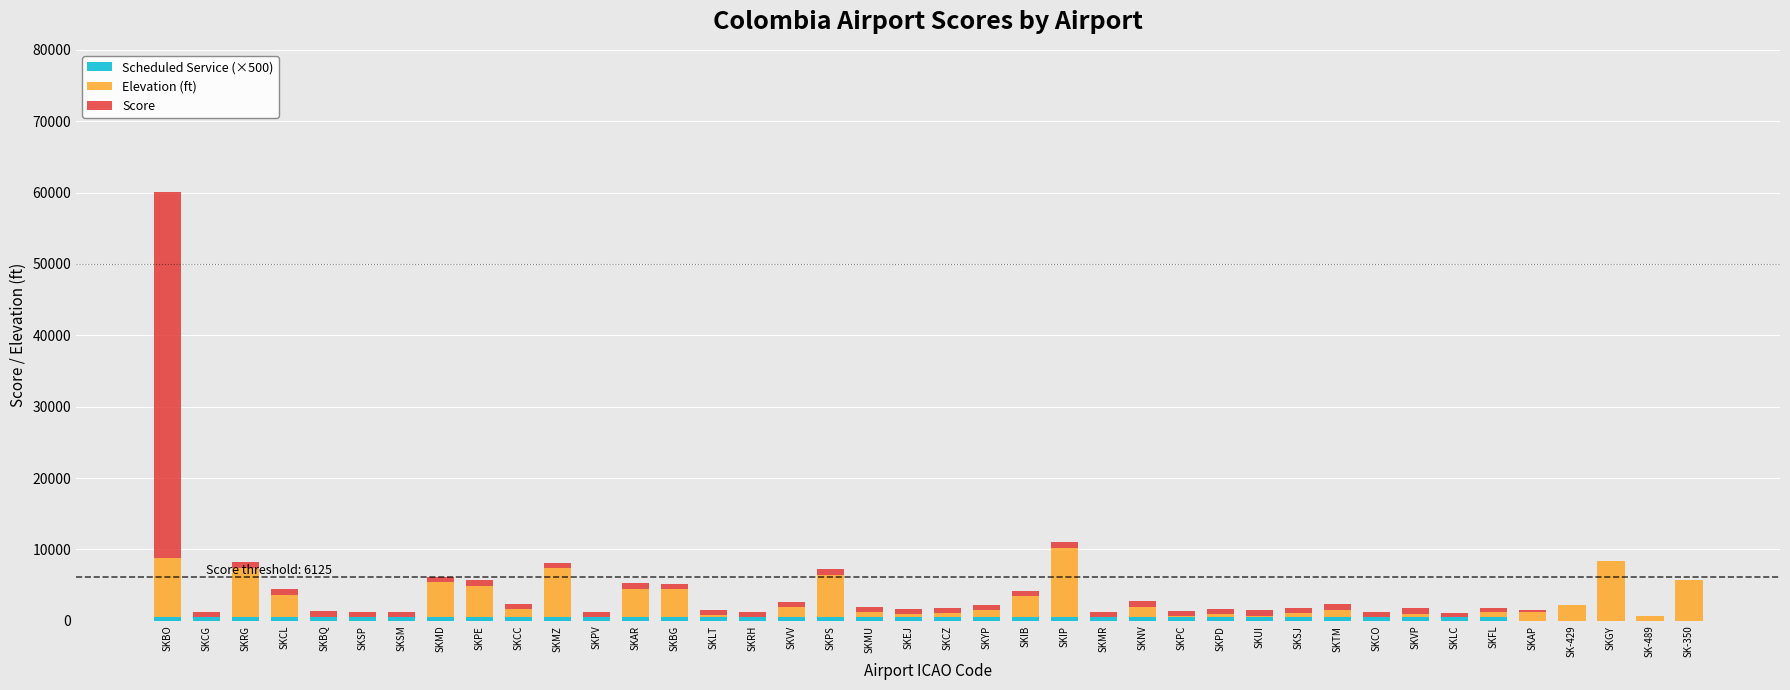

List the series in order of their overall mean, highest first.

Elevation (ft), Score, Scheduled Service (×500)